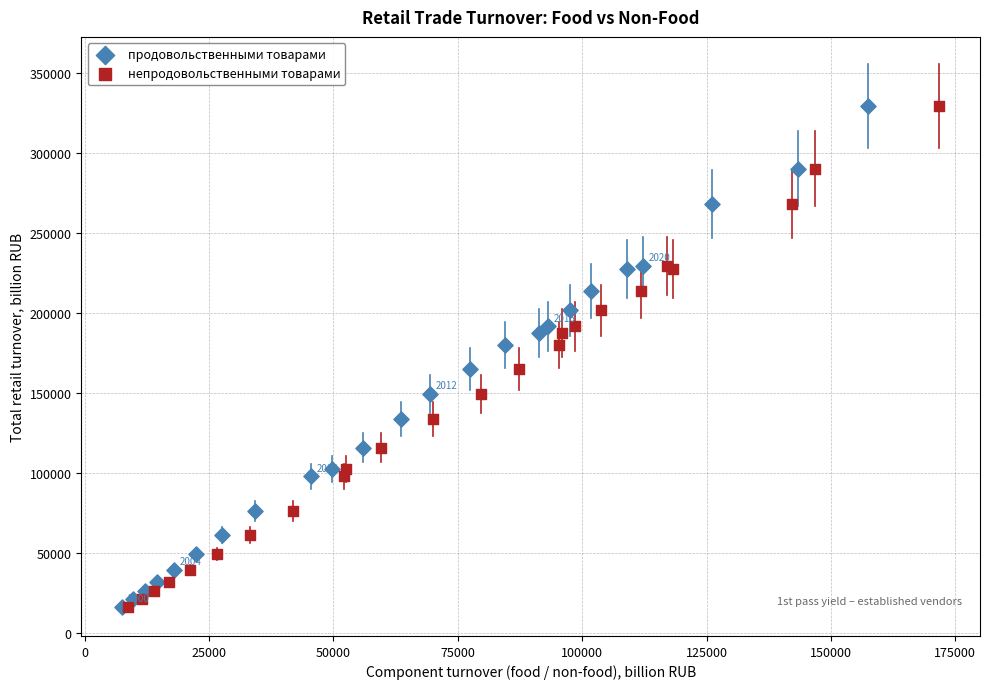

What are all the series names shown in the legend?

продовольственными товарами, непродовольственными товарами